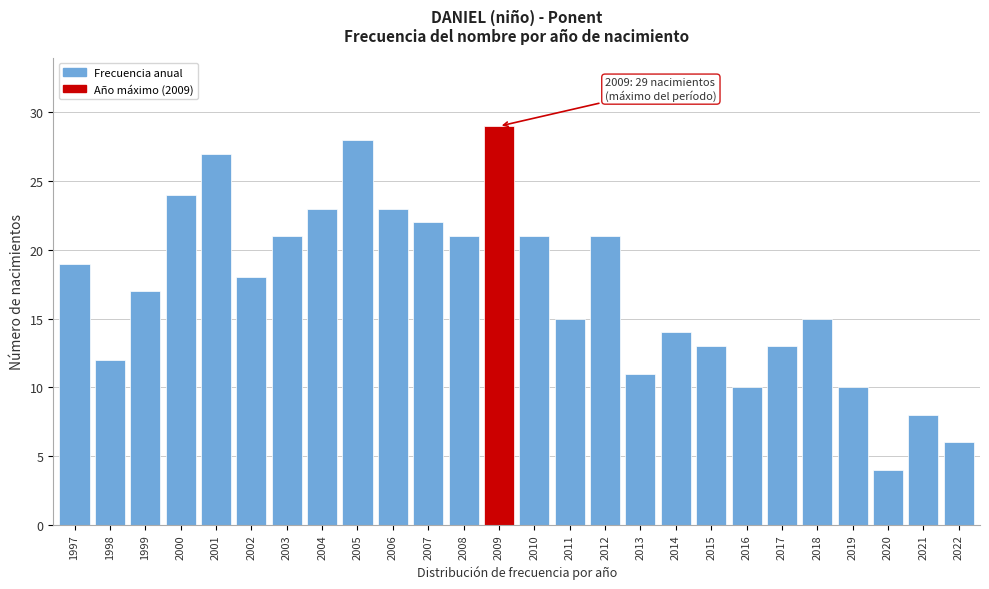

Reading left to right, list all the values displayed in this chart.

19	12	17	24	27	18	21	23	28	23	22	21	29	21	15	21	11	14	13	10	13	15	10	4	8	6